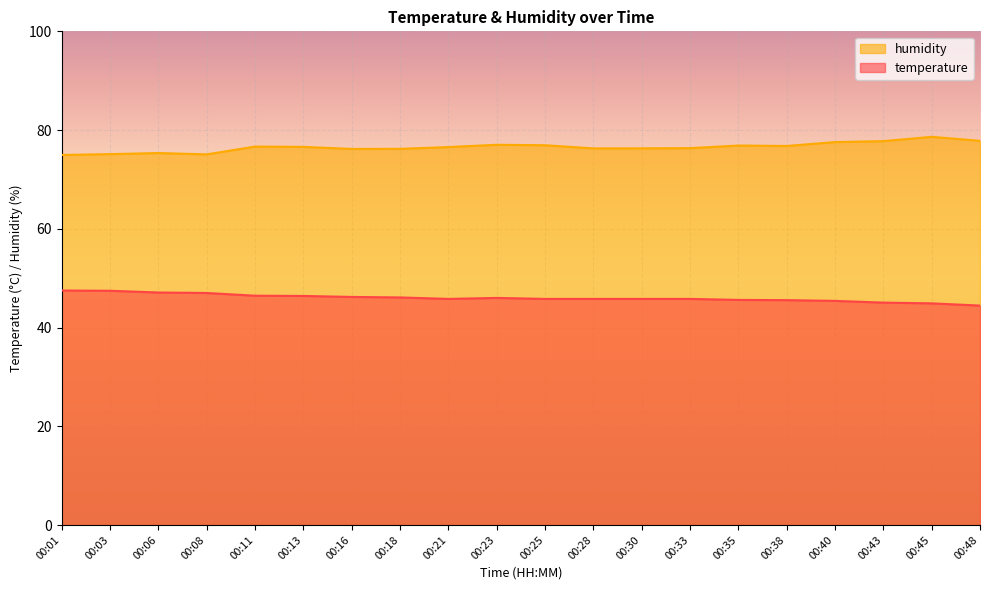

How many interior local peaks does the humidity series have?

5